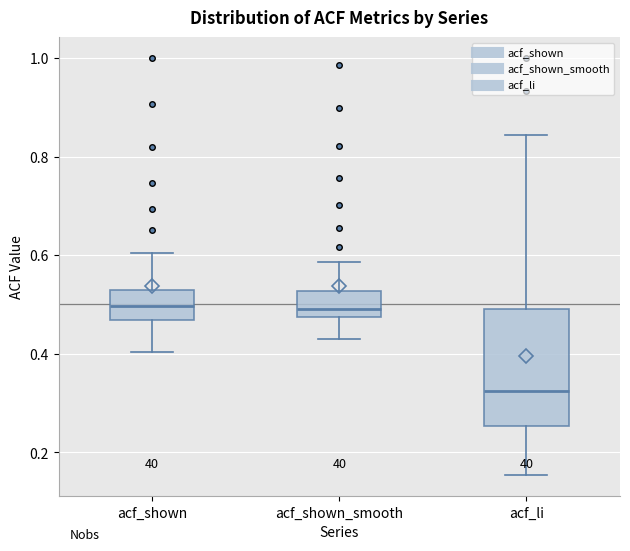

Reading left to right, read every box against the y-axis: the position of its median line, the range the box covers, and the ends of its whiskers. The values are not printed on the chart, so give them approximately, as read against the axis.

acf_shown: median 0.50, box 0.46 to 0.52, whiskers 0.40 to 0.60
acf_shown_smooth: median 0.50, box 0.48 to 0.52, whiskers 0.44 to 0.58
acf_li: median 0.32, box 0.26 to 0.50, whiskers 0.16 to 0.84